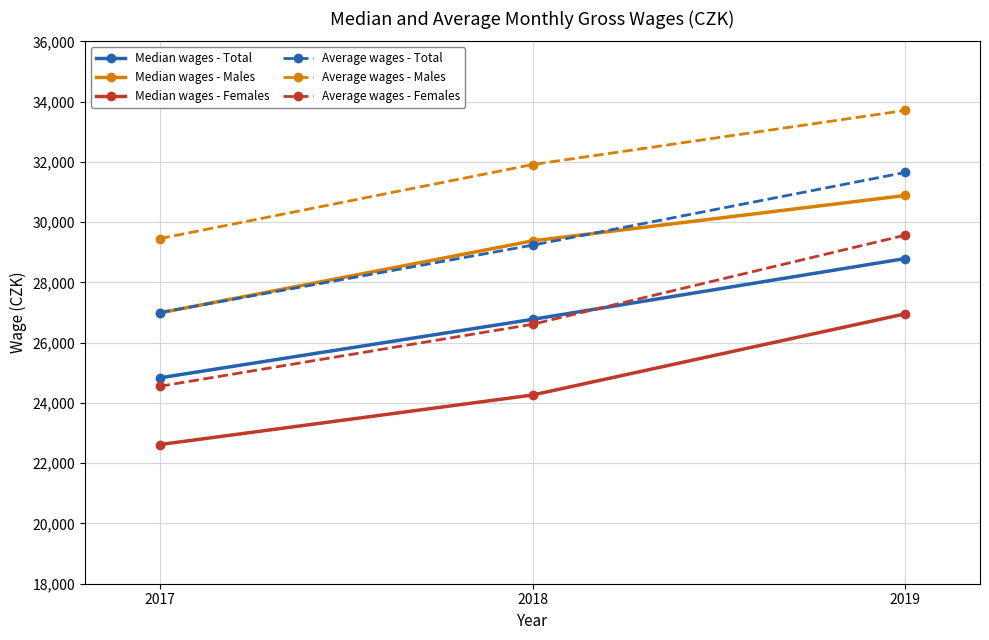

Which category has the highest value across all series?

2019